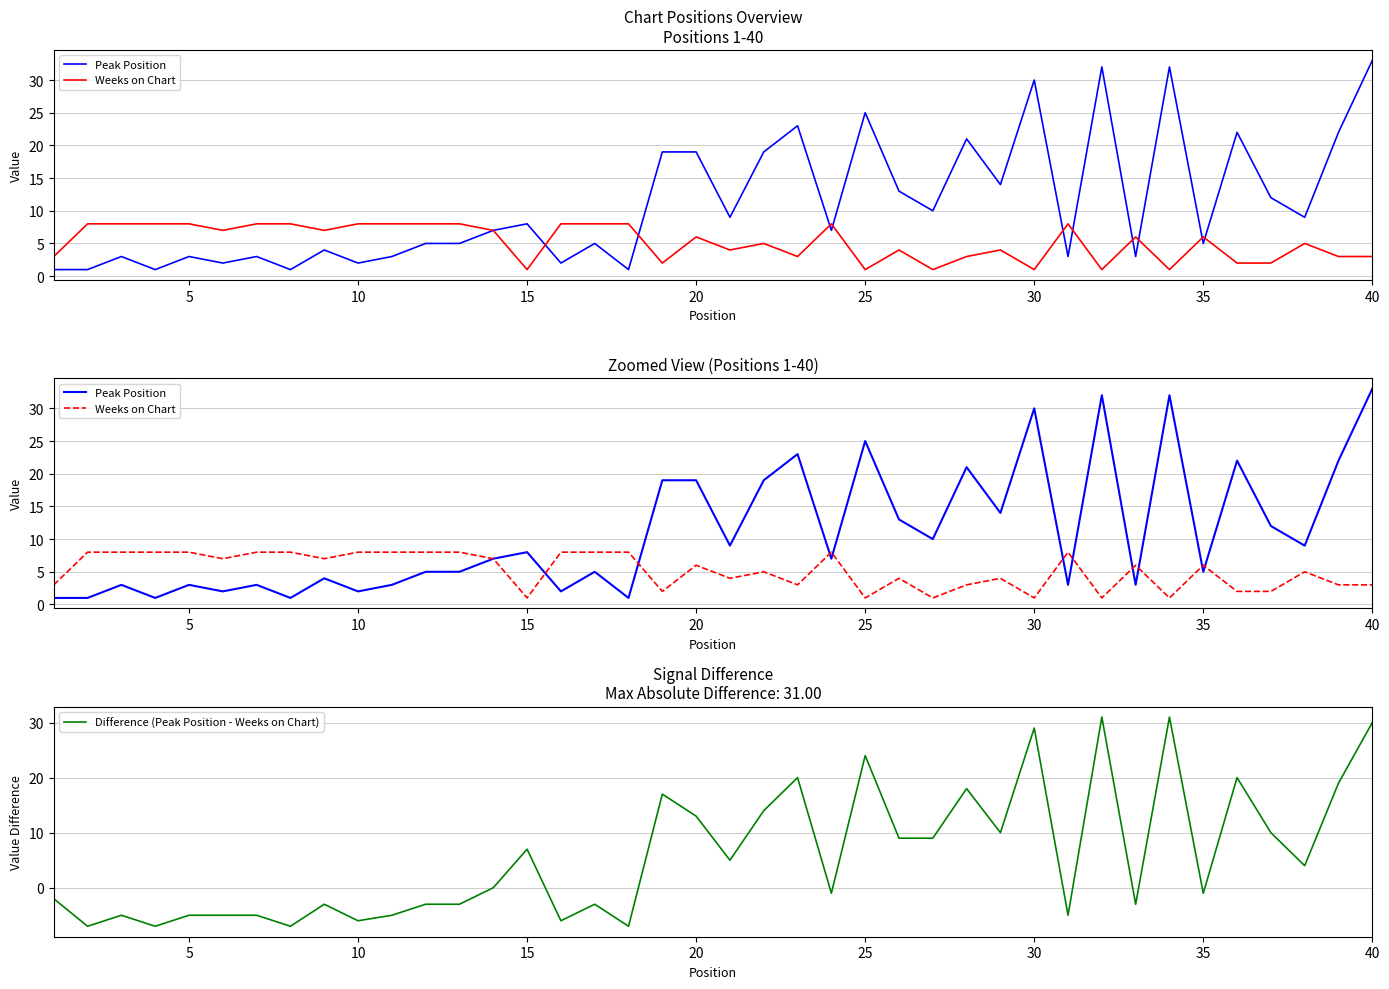

What is the maximum value for Difference (Peak Position - Weeks on Chart)?

31